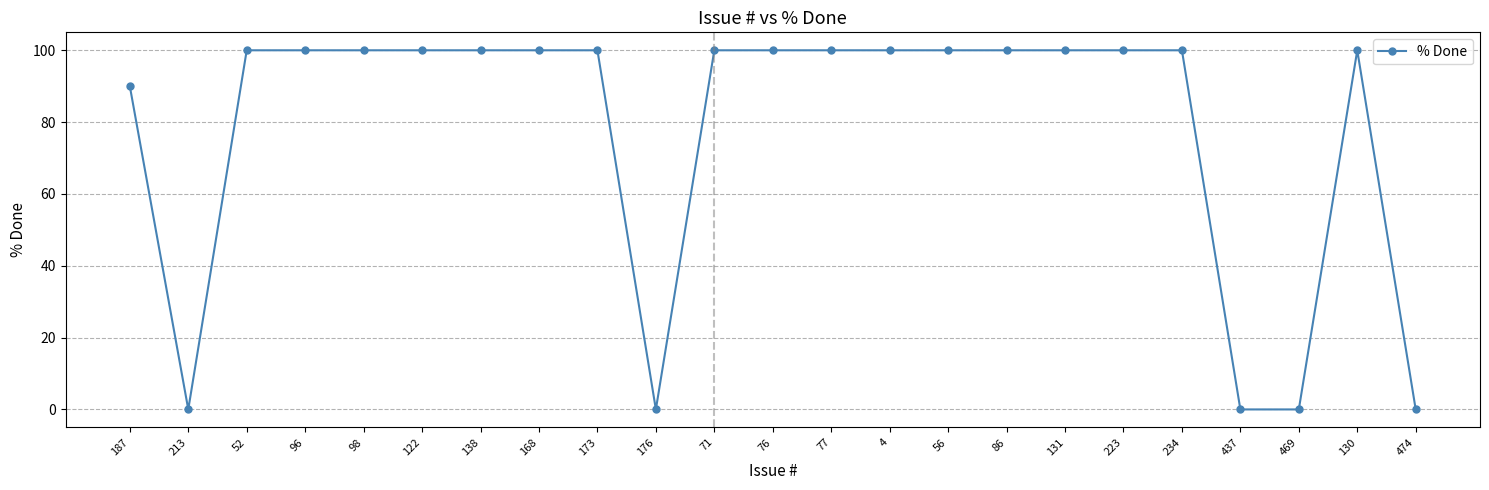

What position from the left is 223?

18